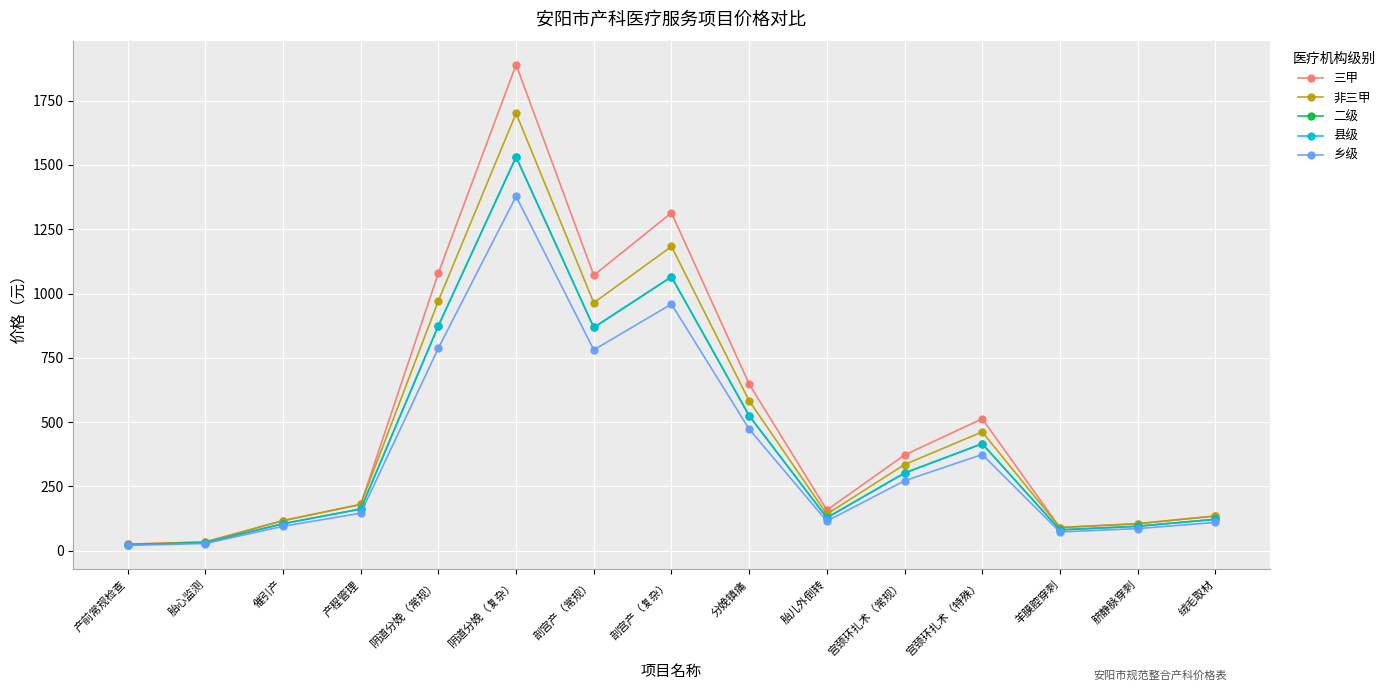

List the series in order of their peak value, highest first.

三甲, 非三甲, 二级, 县级, 乡级